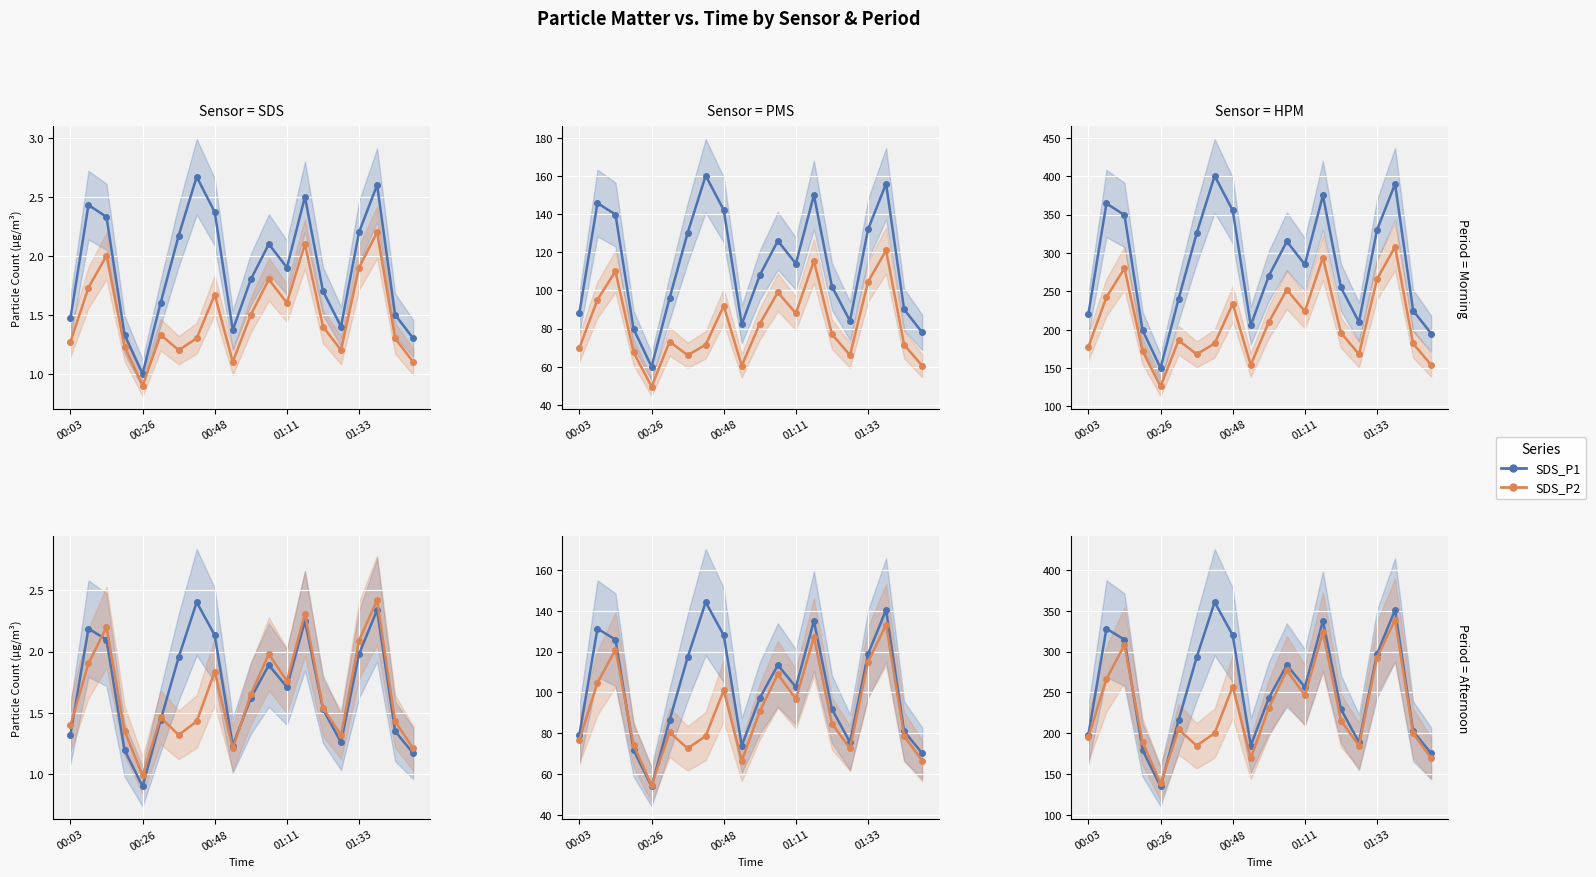

What is the difference between the SDS_P2 values at 8 and 9?

87.8